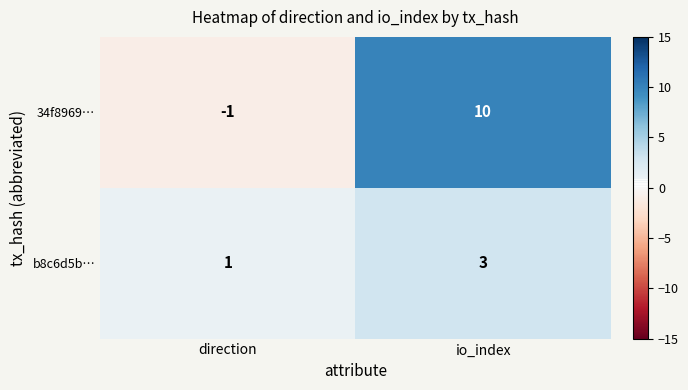

Count the number of data series in this chart.

2